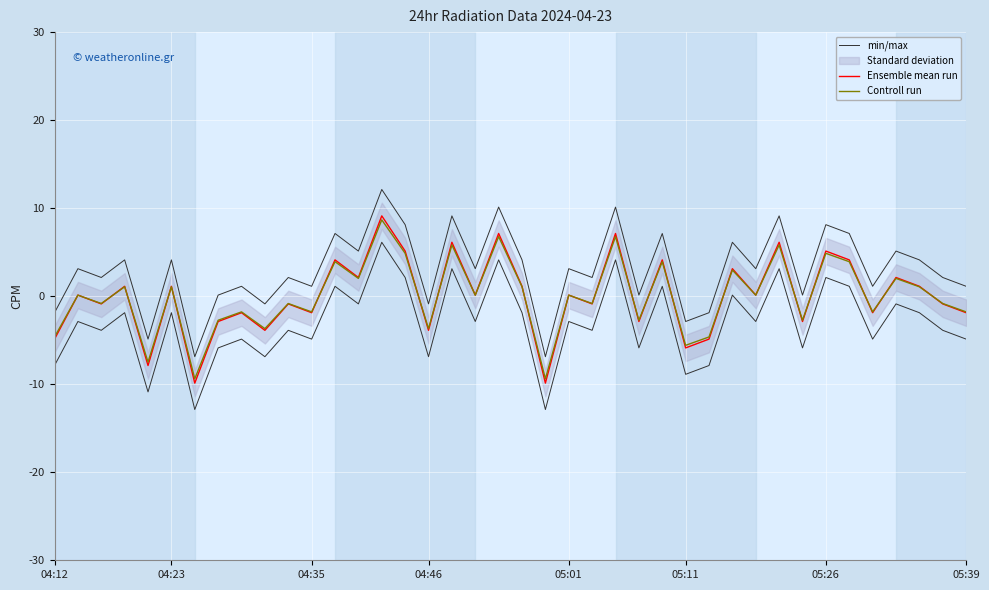

True or false: min/max and Ensemble mean run intersect in this chart.

False